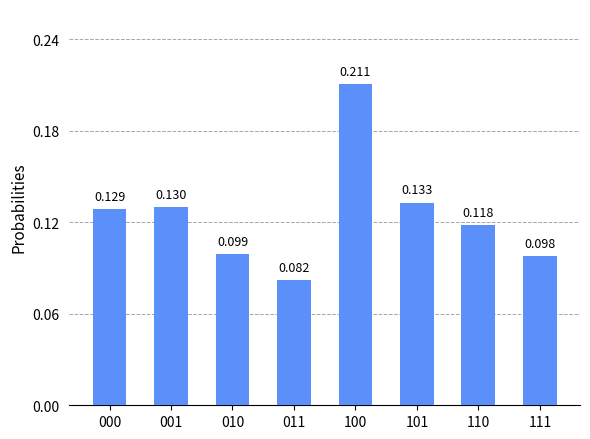

Reading left to right, extract all data points from this chart.

0.1	0.1	0.1	0.1	0.2	0.1	0.1	0.1